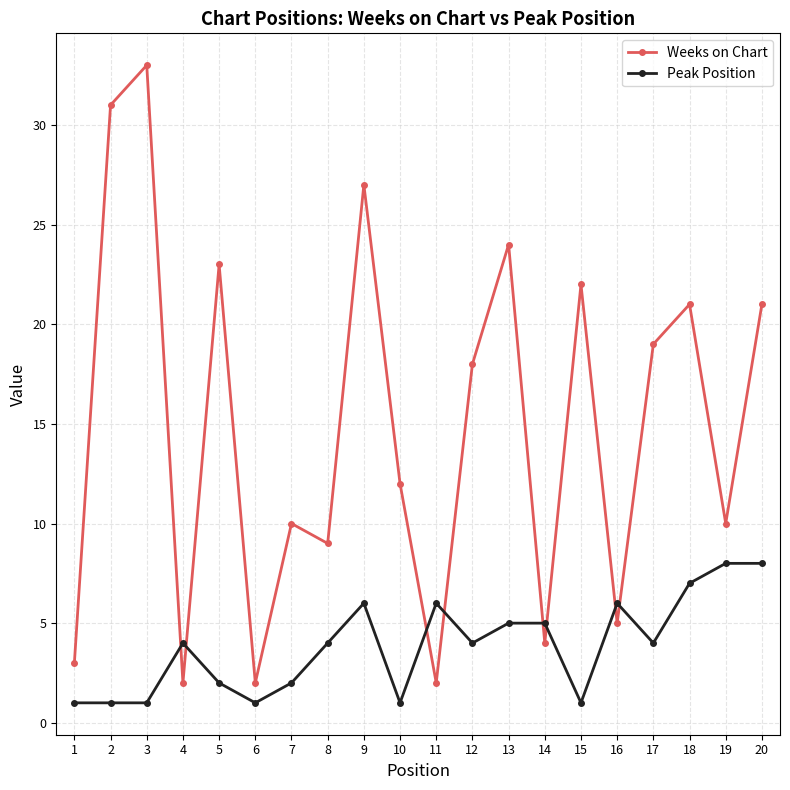

Where do Weeks on Chart and Peak Position first cross each other?

3 and 4